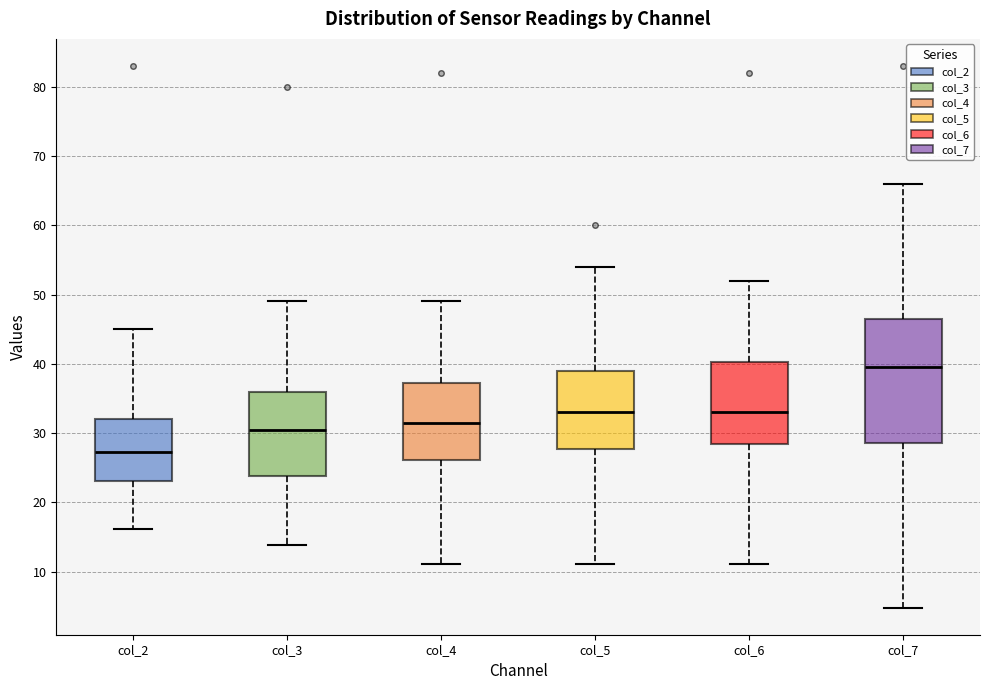

Which box's median line is the highest?

col_7